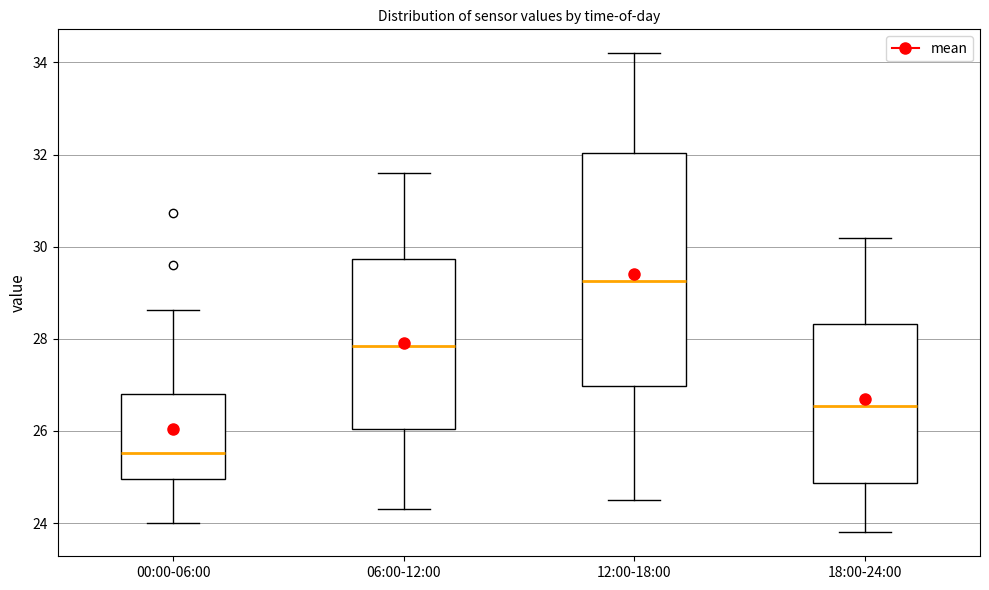

Where is the lower edge of the box for 18:00-24:00 on the y-axis? The values are not printed on the chart, so give them approximately, as read against the axis.

24.8